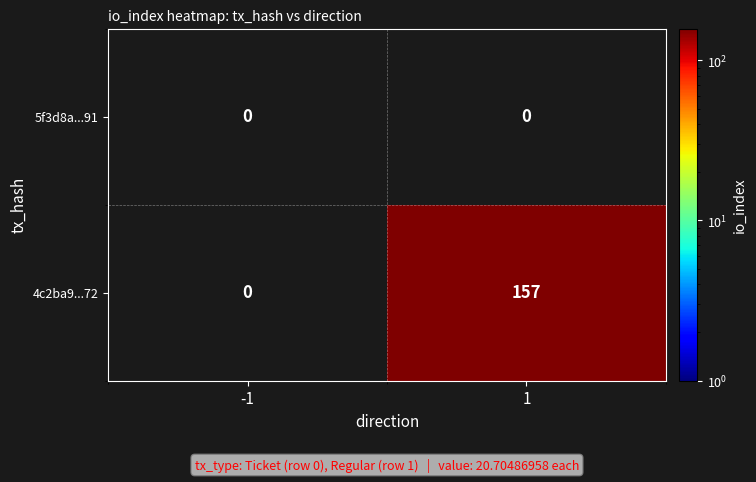

What is the maximum value shown in the chart?

157